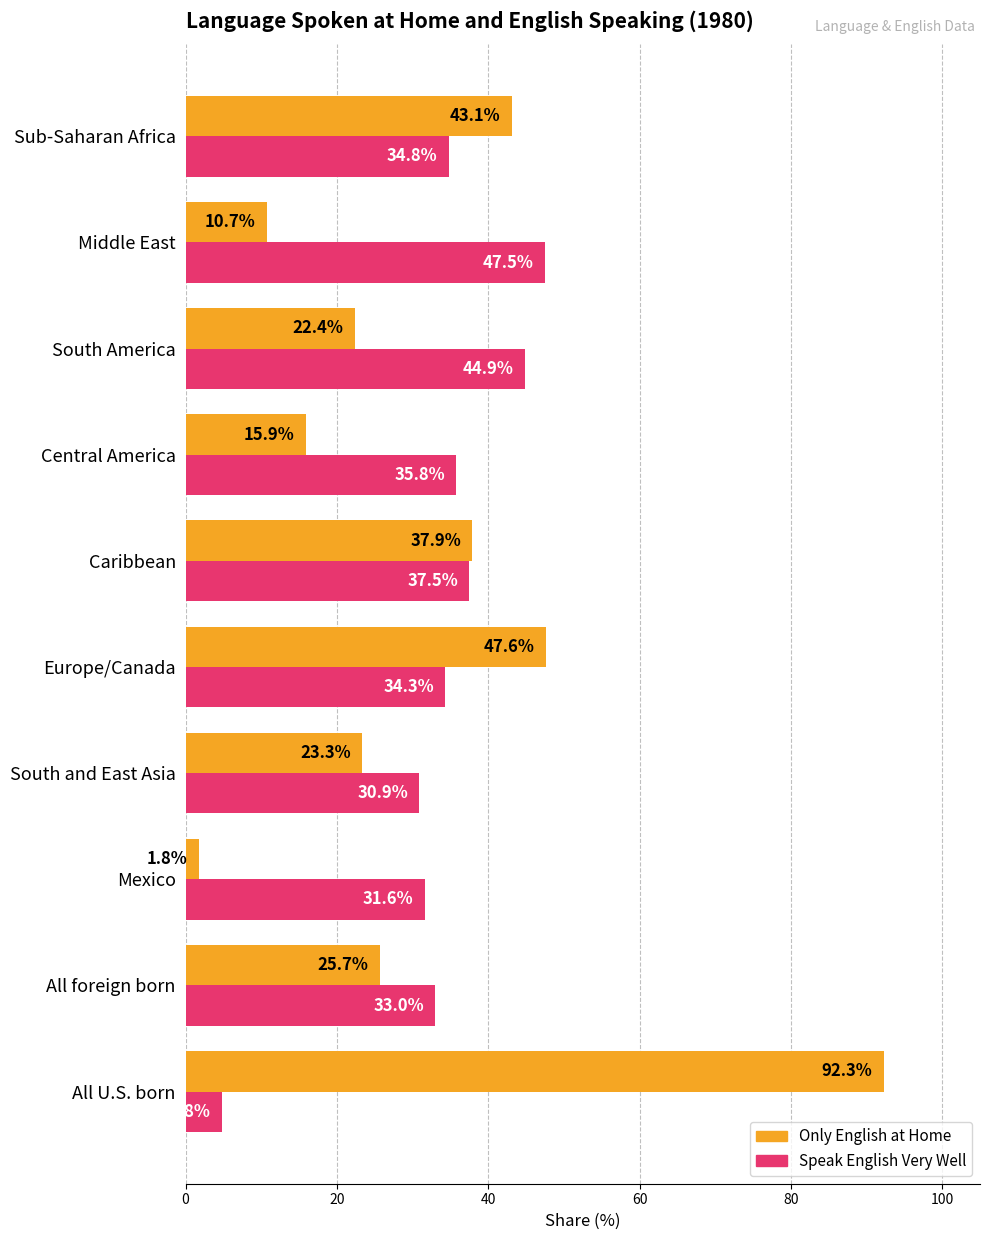

What are all the series names shown in the legend?

Only English at Home, Speak English Very Well